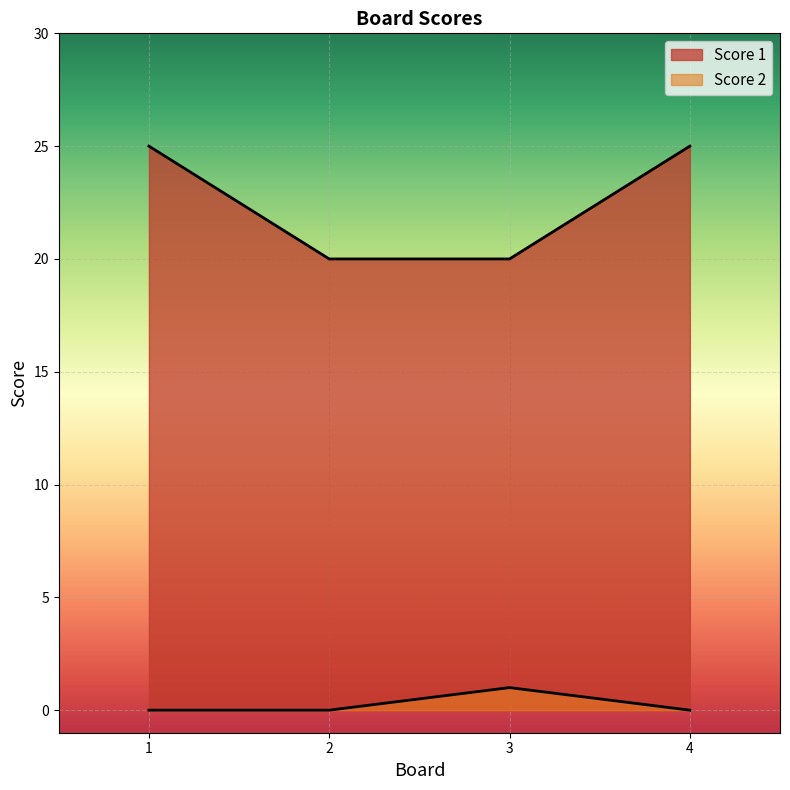

True or false: Score 1 and Score 2 intersect in this chart.

False